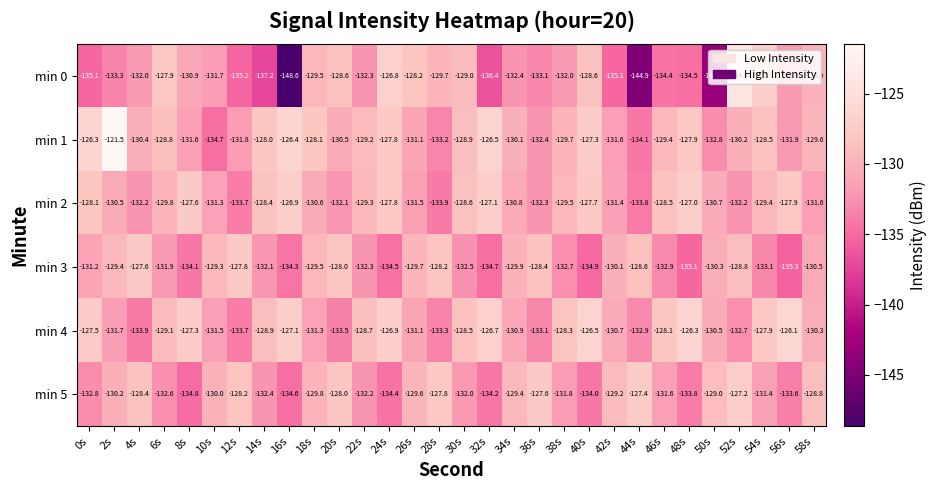

Read the min 0 value at 46s.

-134.4